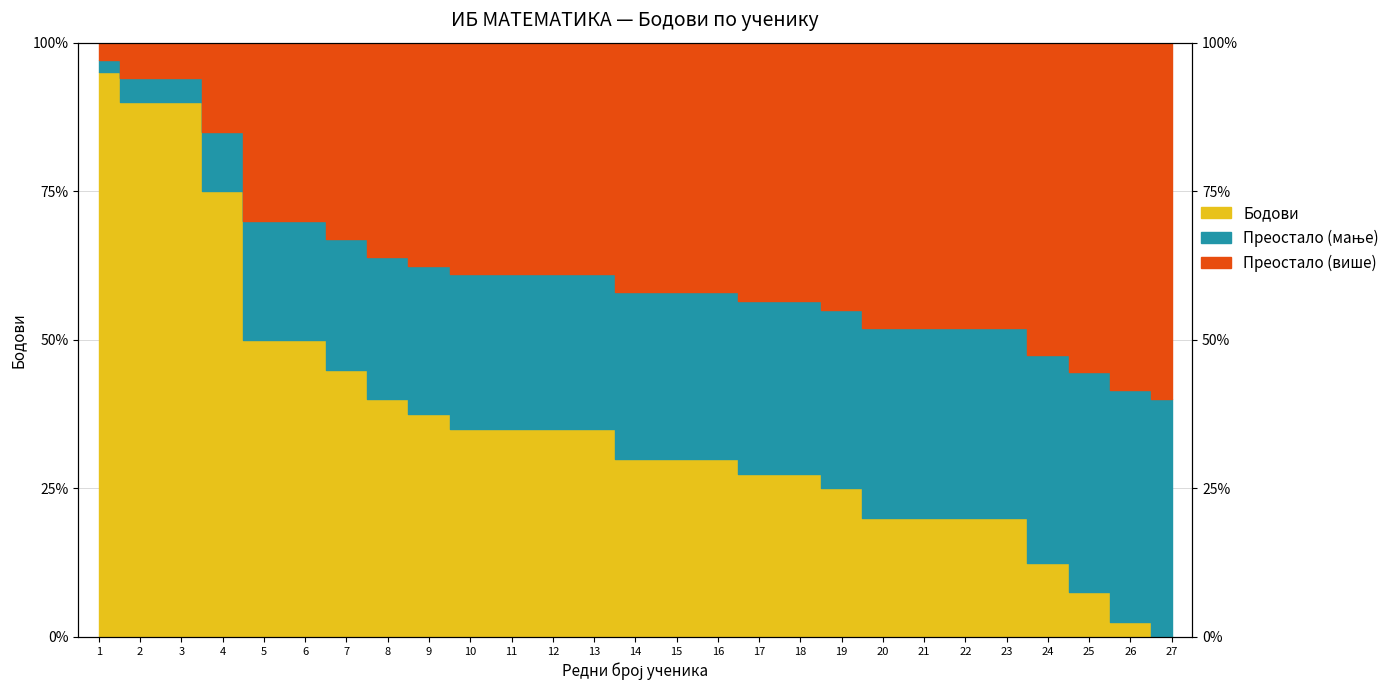

What is the difference between the second highest and minimum values?

90.0